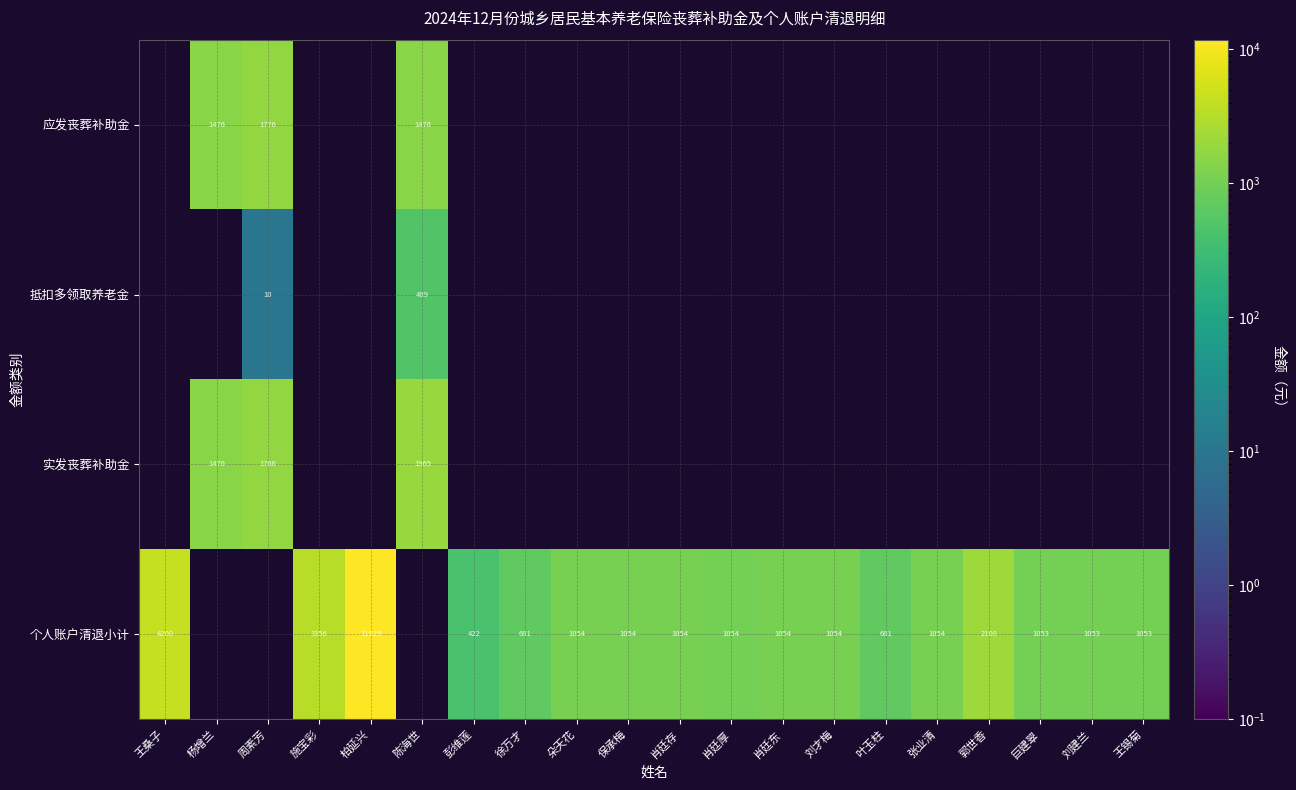

The 抵扣多领取养老金 series shows 16 at 周素芳. True or false?

False